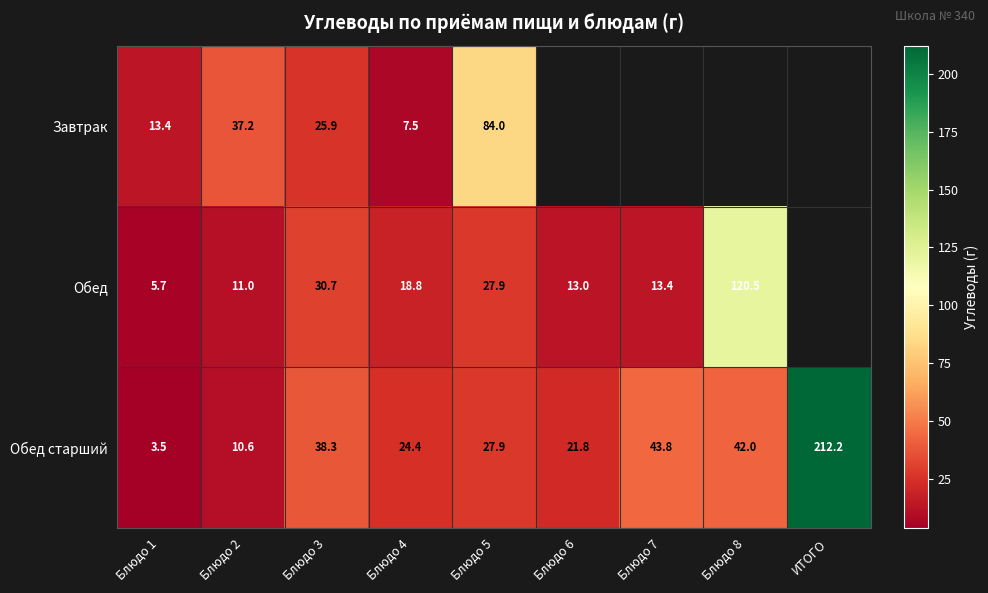

Between Блюдо 4 and Блюдо 5, which series saw the biggest shift?

Завтрак